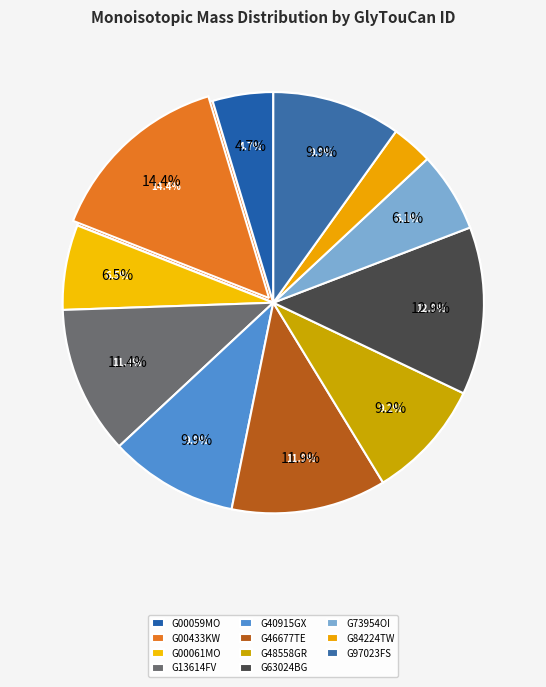

Is the sum of G00433KW and G97023FS greater than half?

No